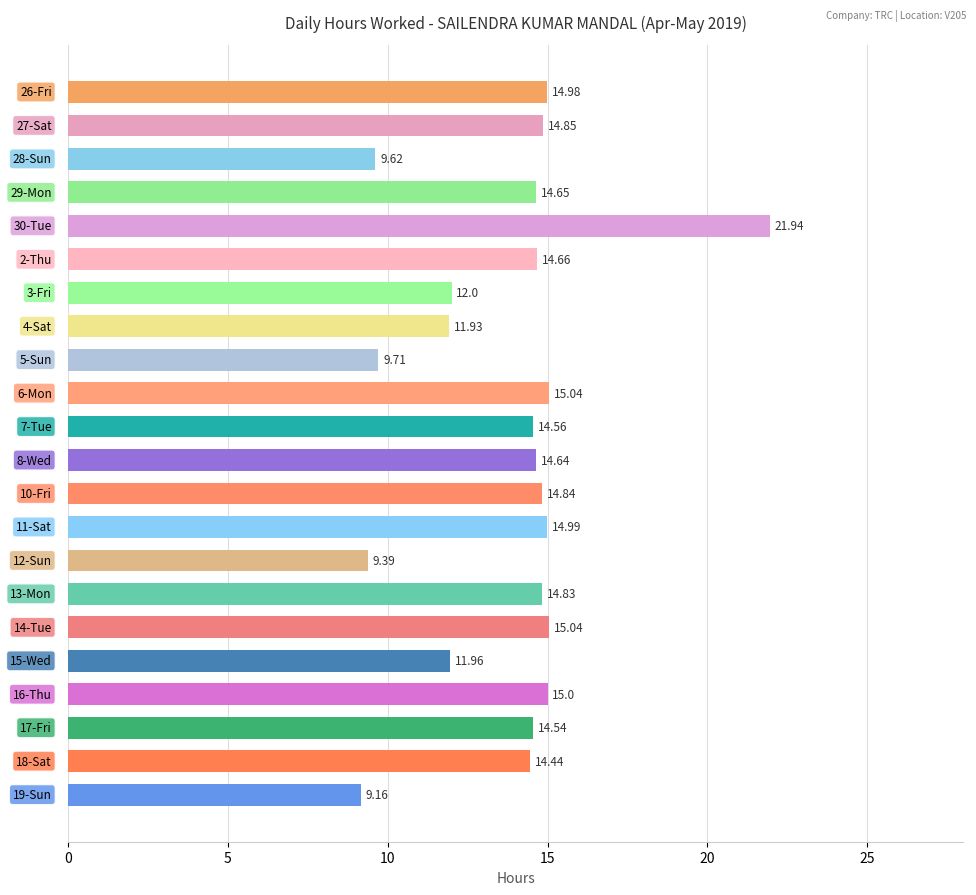

How many series are shown in this chart?

1